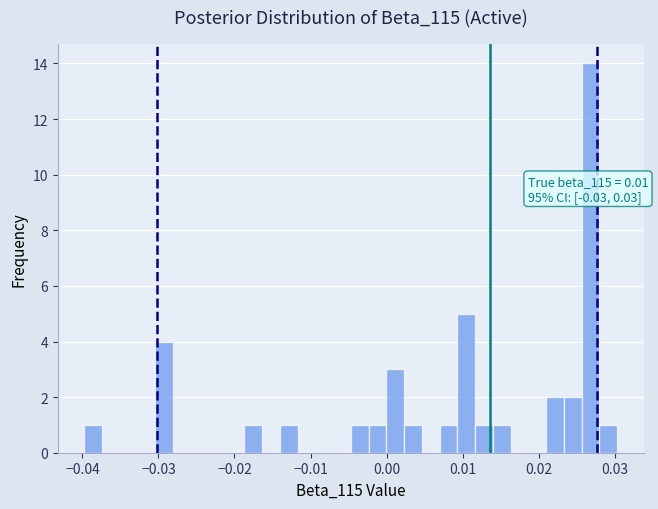

Around what value on the x-axis is the tallest bar? Give the approximate position of its centre, as read against the axis.

0.027